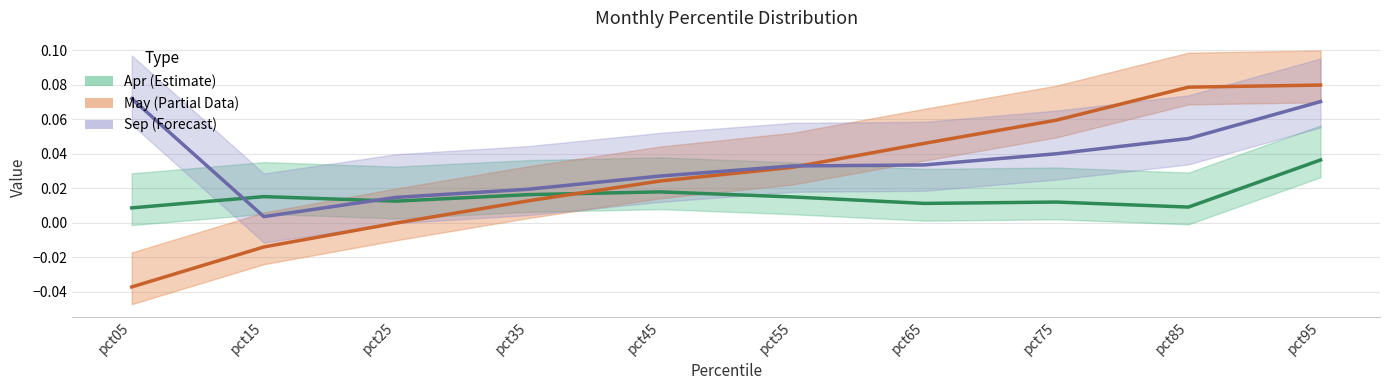

Which series ends up on top after the final intersection of Sep (center) and May (center)?

May (center)